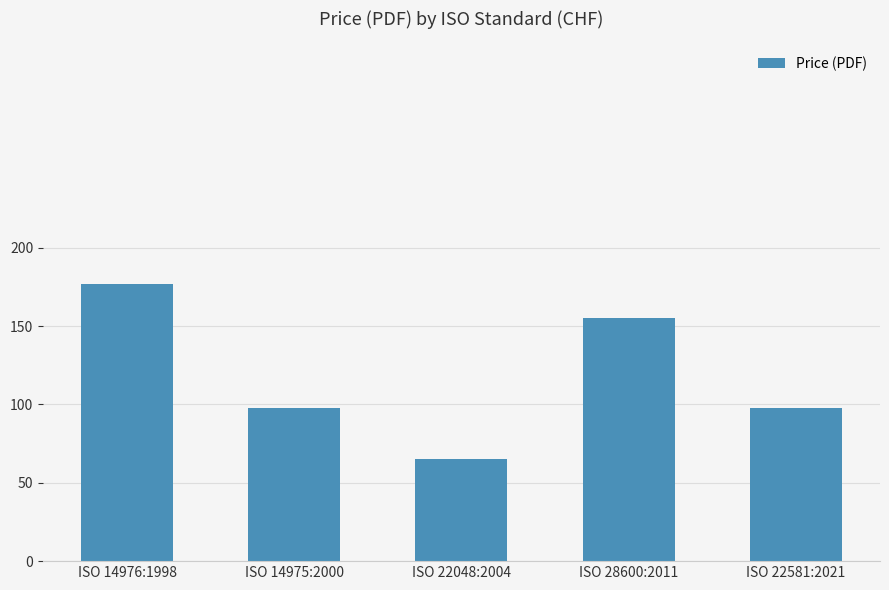

The value at ISO 14976:1998 is 84. True or false?

False